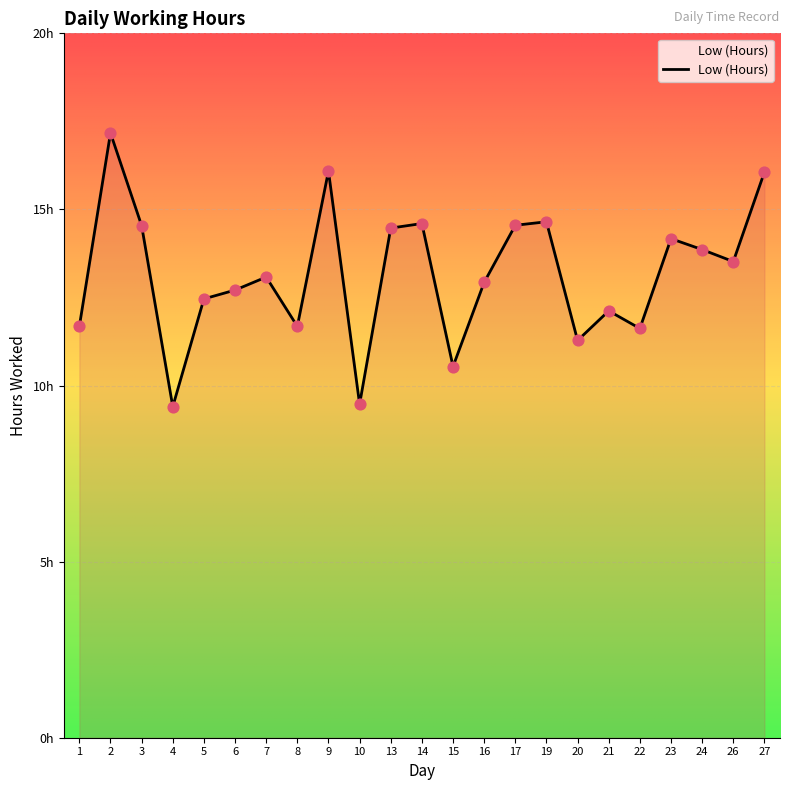

Is this an area chart (filled region under the line)?

Yes